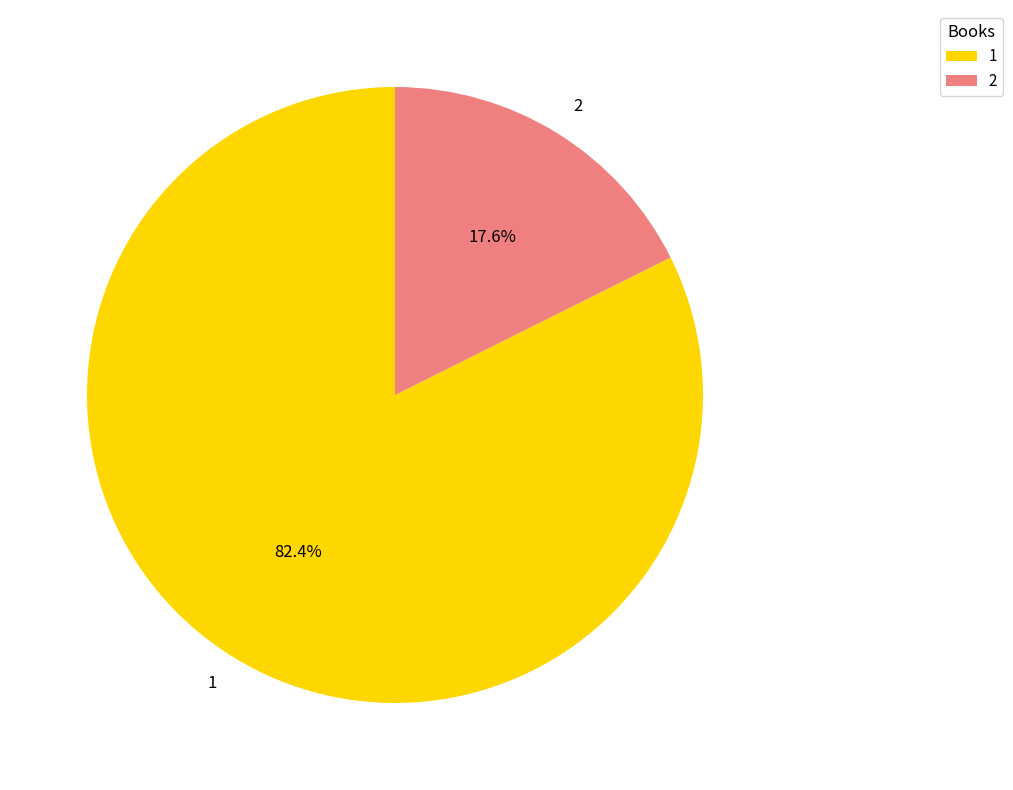

To the nearest percent, what percentage of the pie is 1?

82%